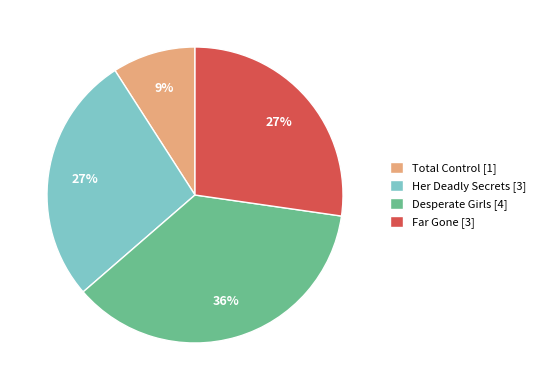

Is there a majority slice in this chart?

No